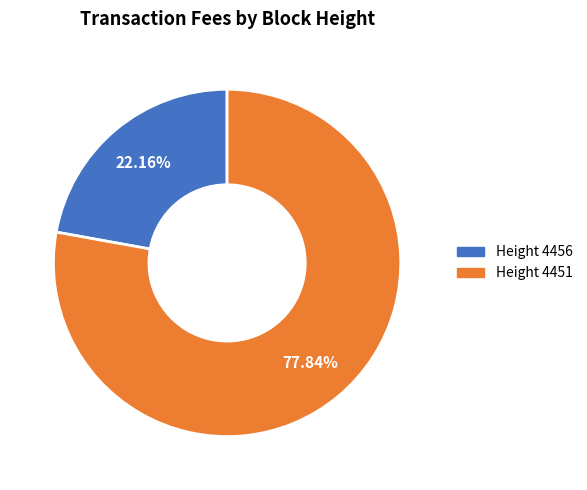

To the nearest percent, what is the average slice percentage?

50%